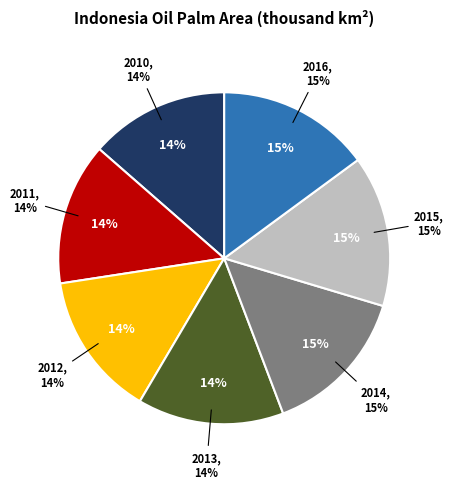

What is the largest slice in the pie chart?

2016